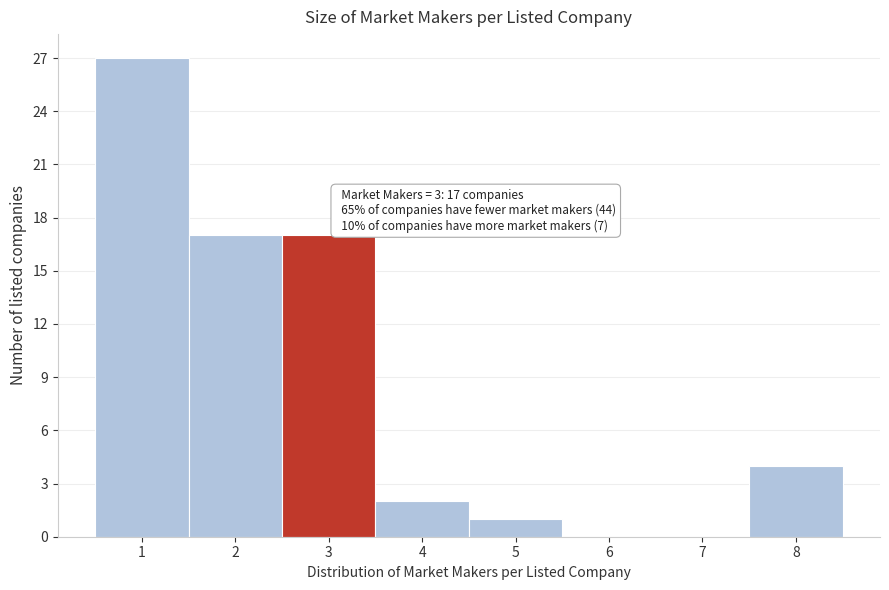

Reading right to left, transcribe all the data shown in this chart.

8=4	7=0	6=0	5=1	4=2	3=17	2=17	1=27